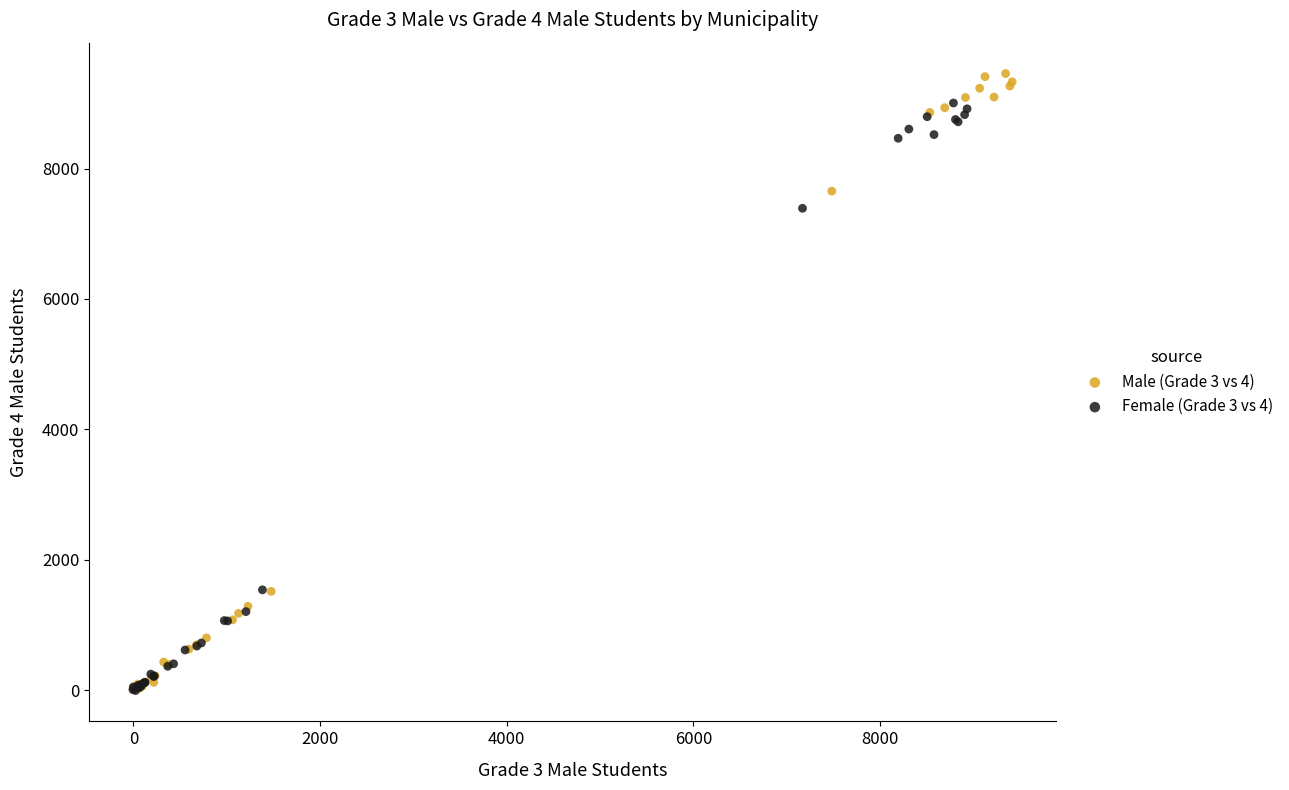

Which series has the widest spread of Y values?

Male (Grade 3 vs 4)